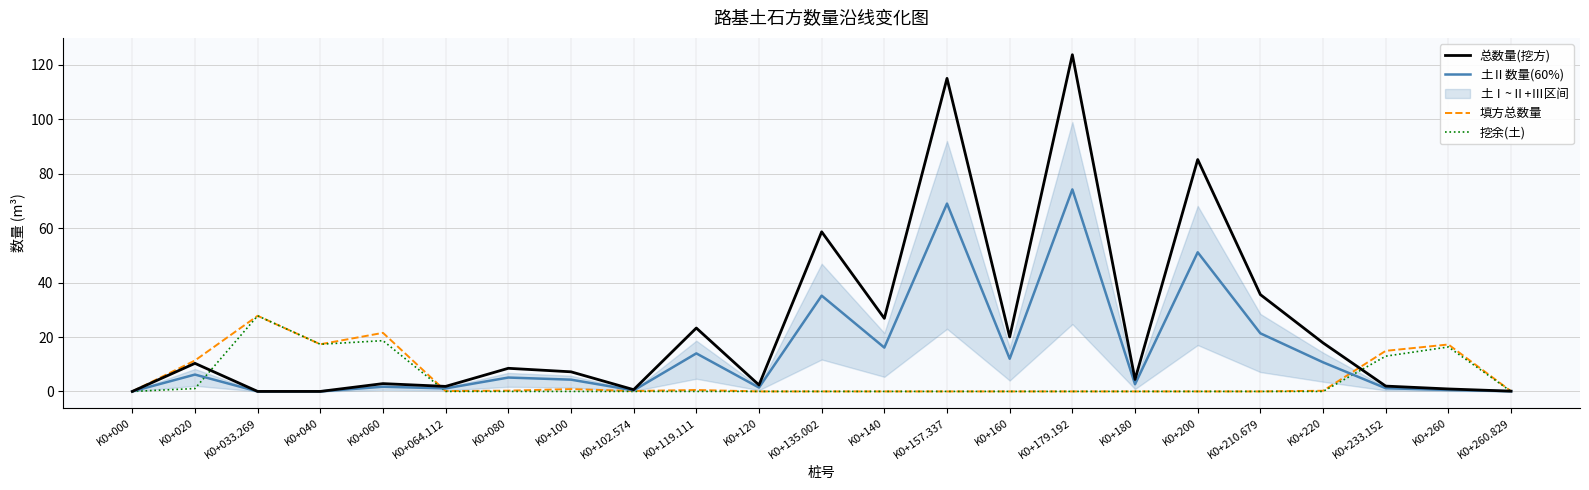

Rank the series at K0+220 from highest to lowest value.

总数量(挖方), 土Ⅱ数量(60%), 填方总数量, 挖余(土)